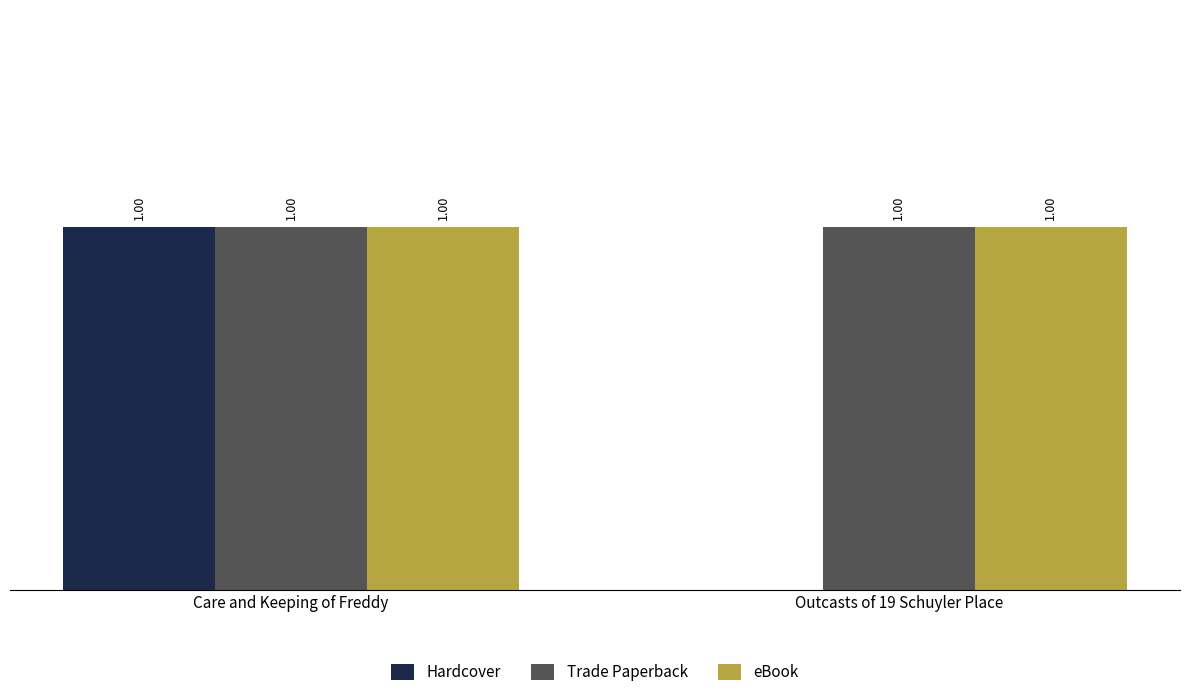

Which category has the highest value in the Hardcover series?

Care and Keeping of Freddy